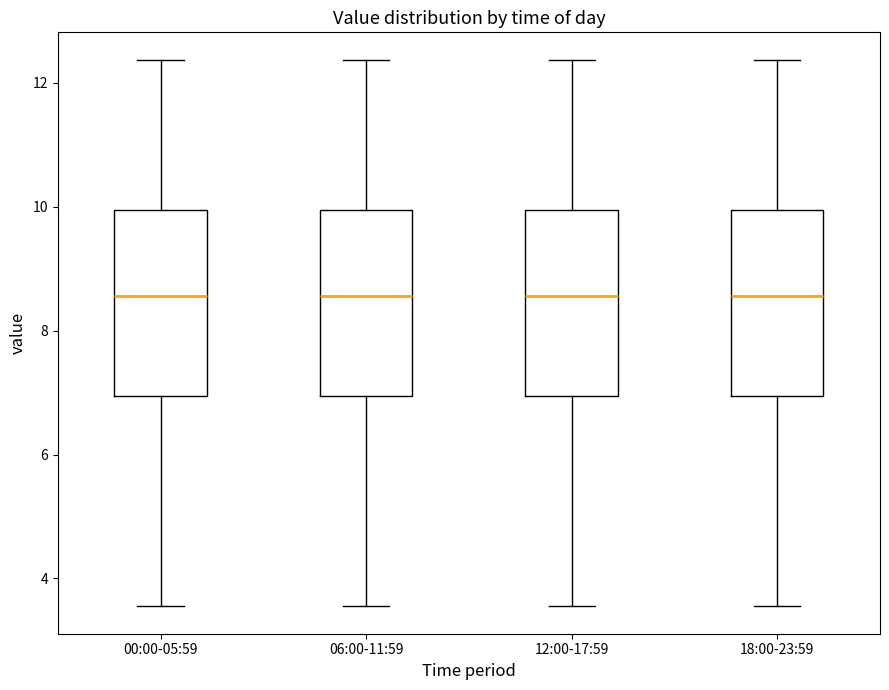

Reading left to right, transcribe this box plot: for each box, give where its median line is, the range the box spans, and where its two whiskers end, as read against the y-axis. The values are not printed on the chart, so give them approximately, as read against the axis.

00:00-05:59: median 8.6, box 7.0 to 10.0, whiskers 3.6 to 12.4
06:00-11:59: median 8.6, box 7.0 to 10.0, whiskers 3.6 to 12.4
12:00-17:59: median 8.6, box 7.0 to 10.0, whiskers 3.6 to 12.4
18:00-23:59: median 8.6, box 7.0 to 10.0, whiskers 3.6 to 12.4